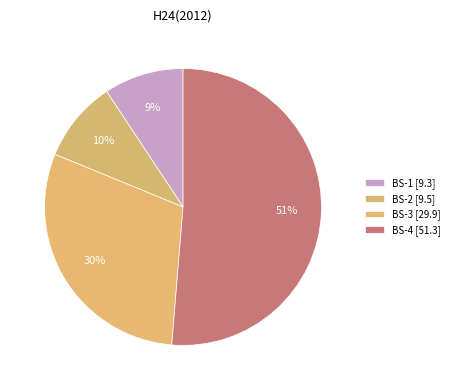

How many segments does this pie chart have?

4